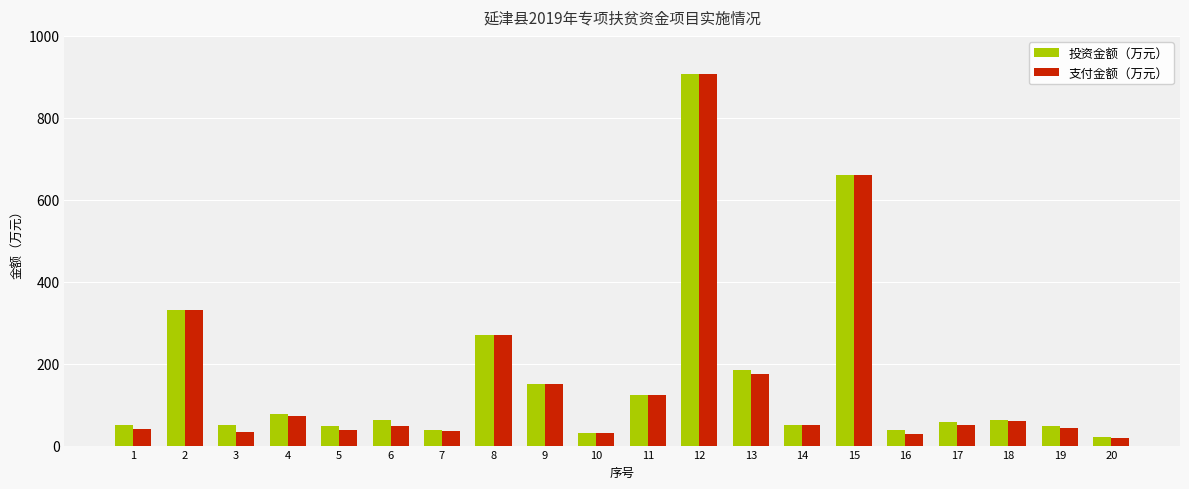

Which category has the highest value across all series?

12